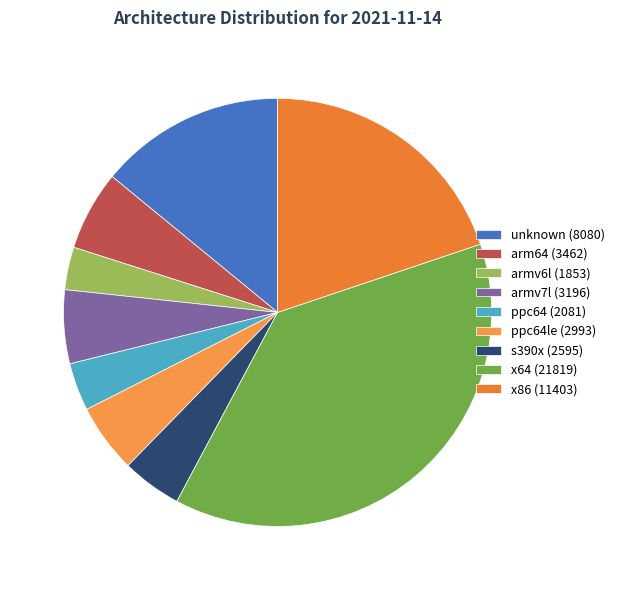

Count the number of slices in the pie.

9